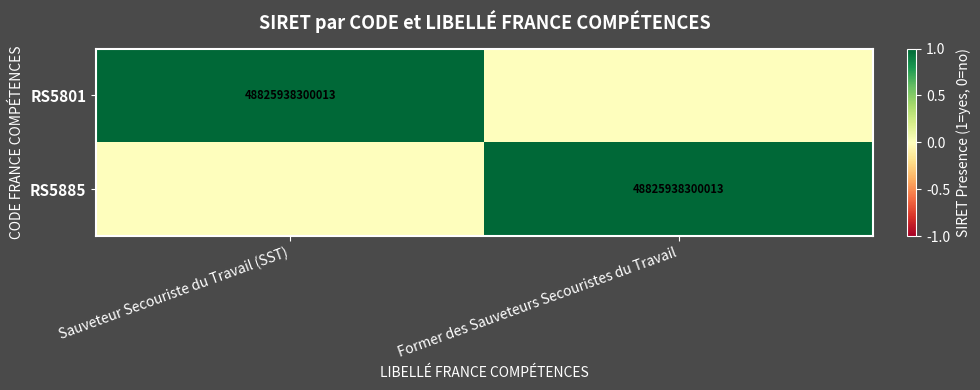

True or false: RS5885 has a value of 48825938300013 at Former des Sauveteurs Secouristes du Travail.

True